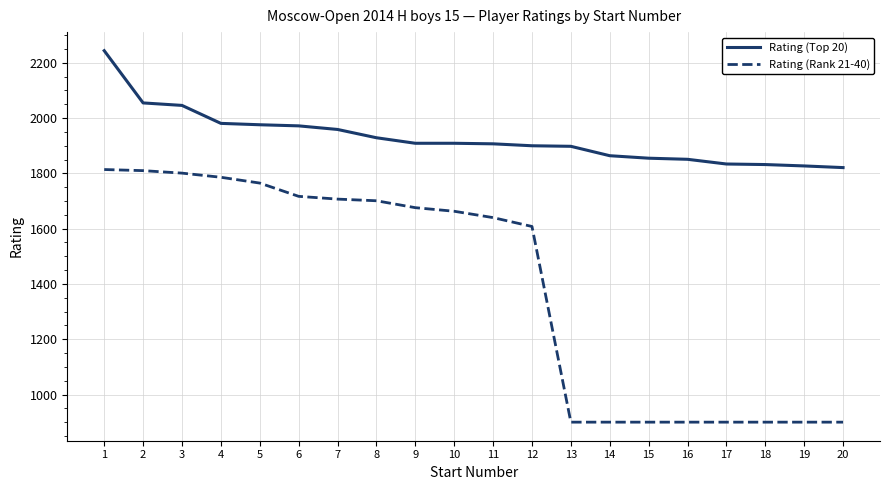

What is the difference between the maximum and minimum values in the Rating (Top 20) series?

423